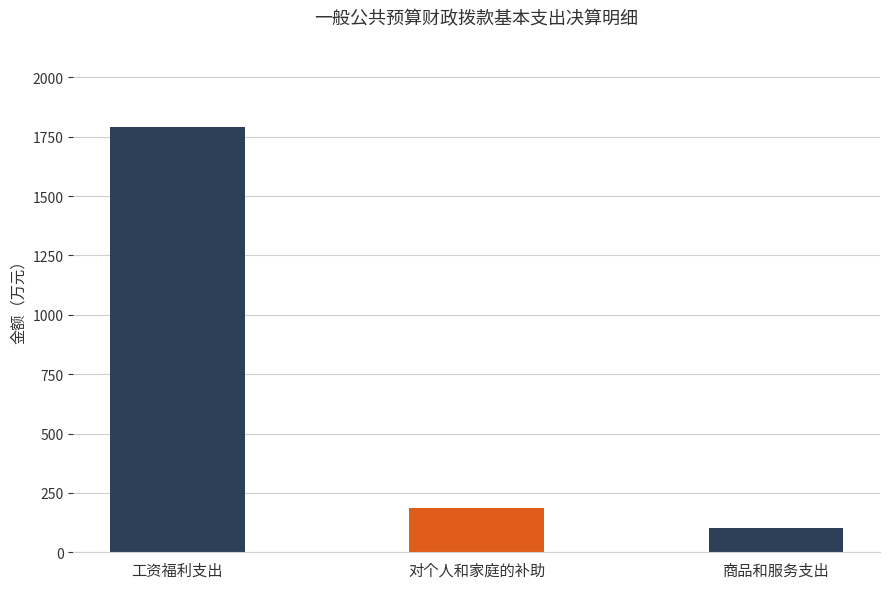

Which has a higher value, 工资福利支出 or 对个人和家庭的补助?

工资福利支出